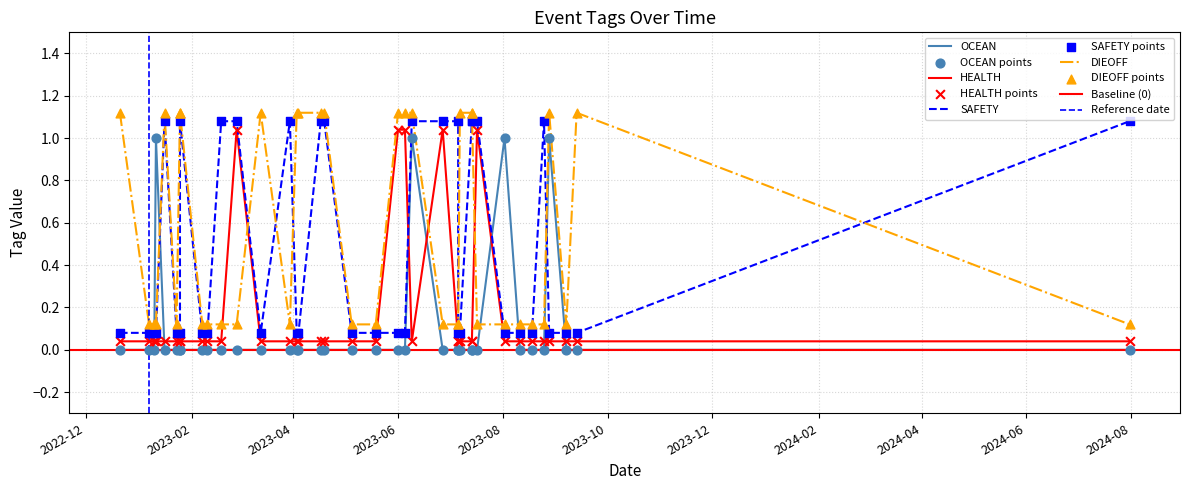

What is the total value across all series at 2023-07-06?

1.2